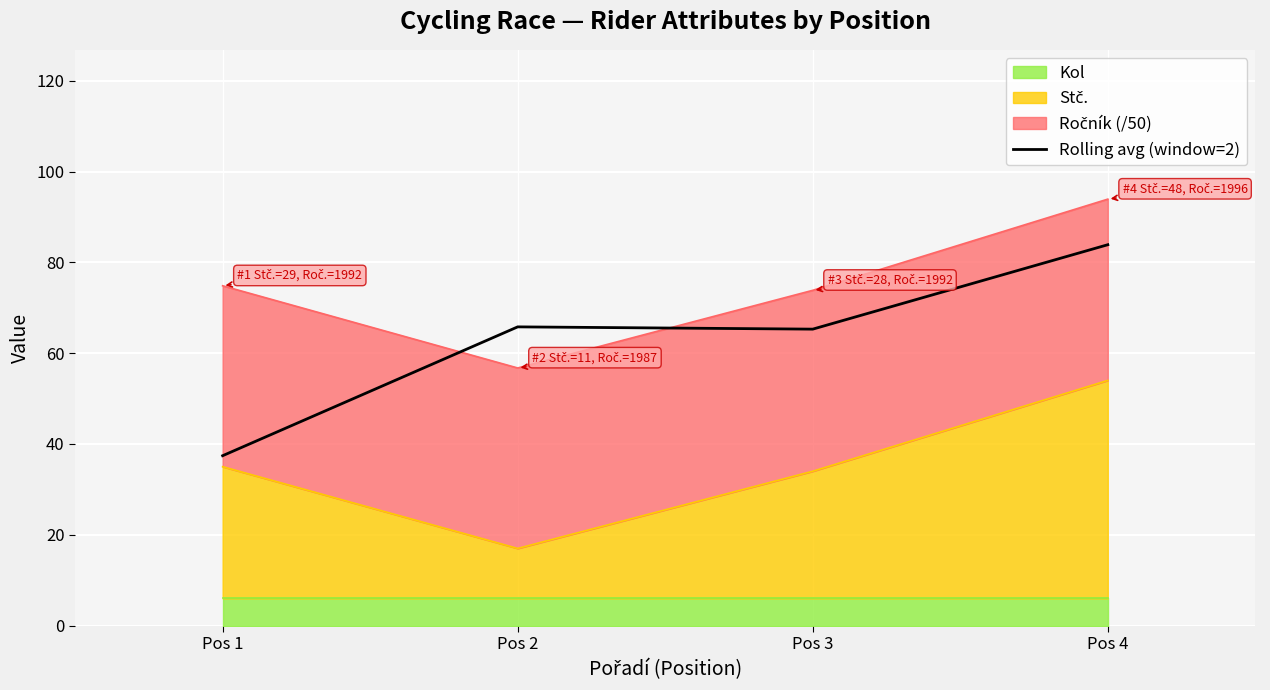

Rank the categories by value from highest to lowest.

Pos 4, Pos 2, Pos 3, Pos 1